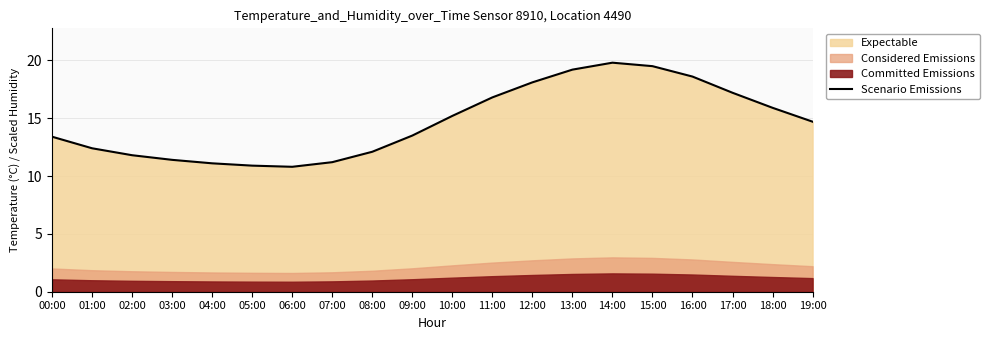

At which label is the value closest to 15?

10:00